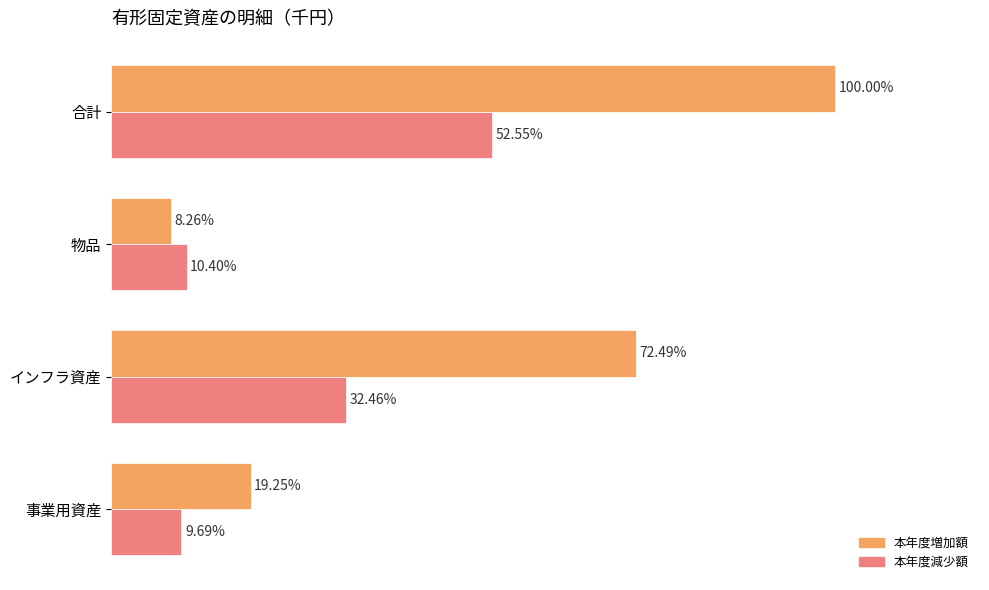

Rank the series by their maximum value, from lowest to highest.

本年度減少額, 本年度増加額